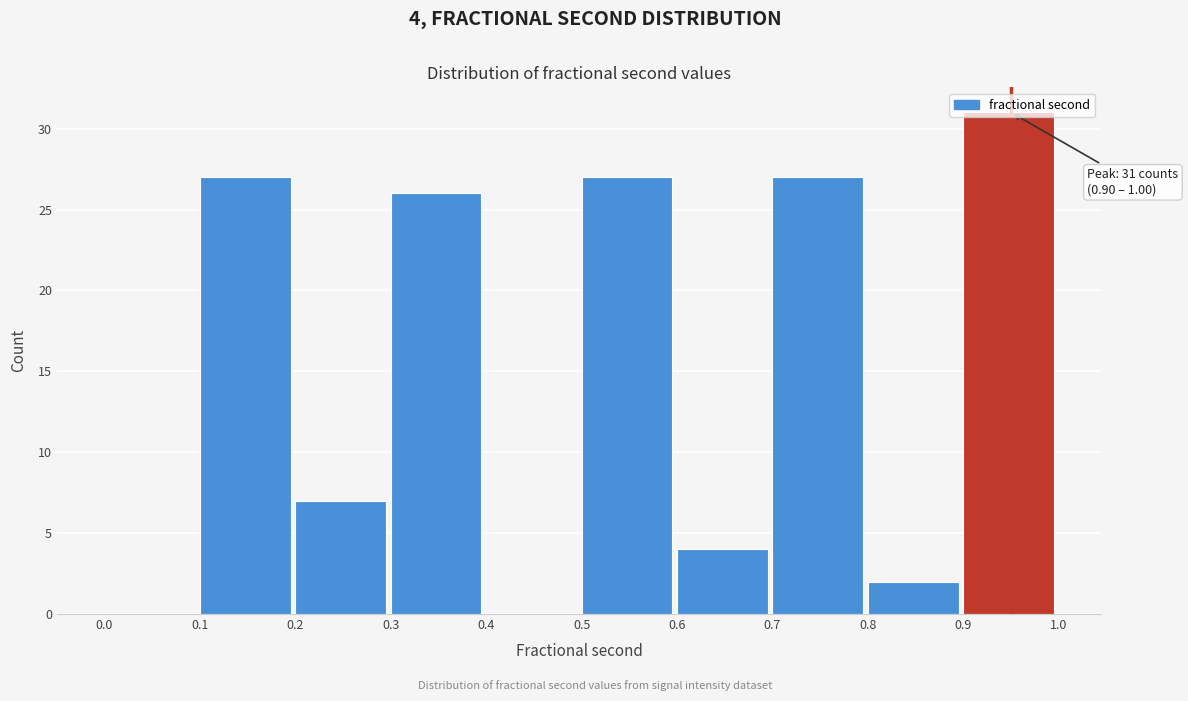

Over which range of the x-axis is the bar tallest?

0.9 to 1.0